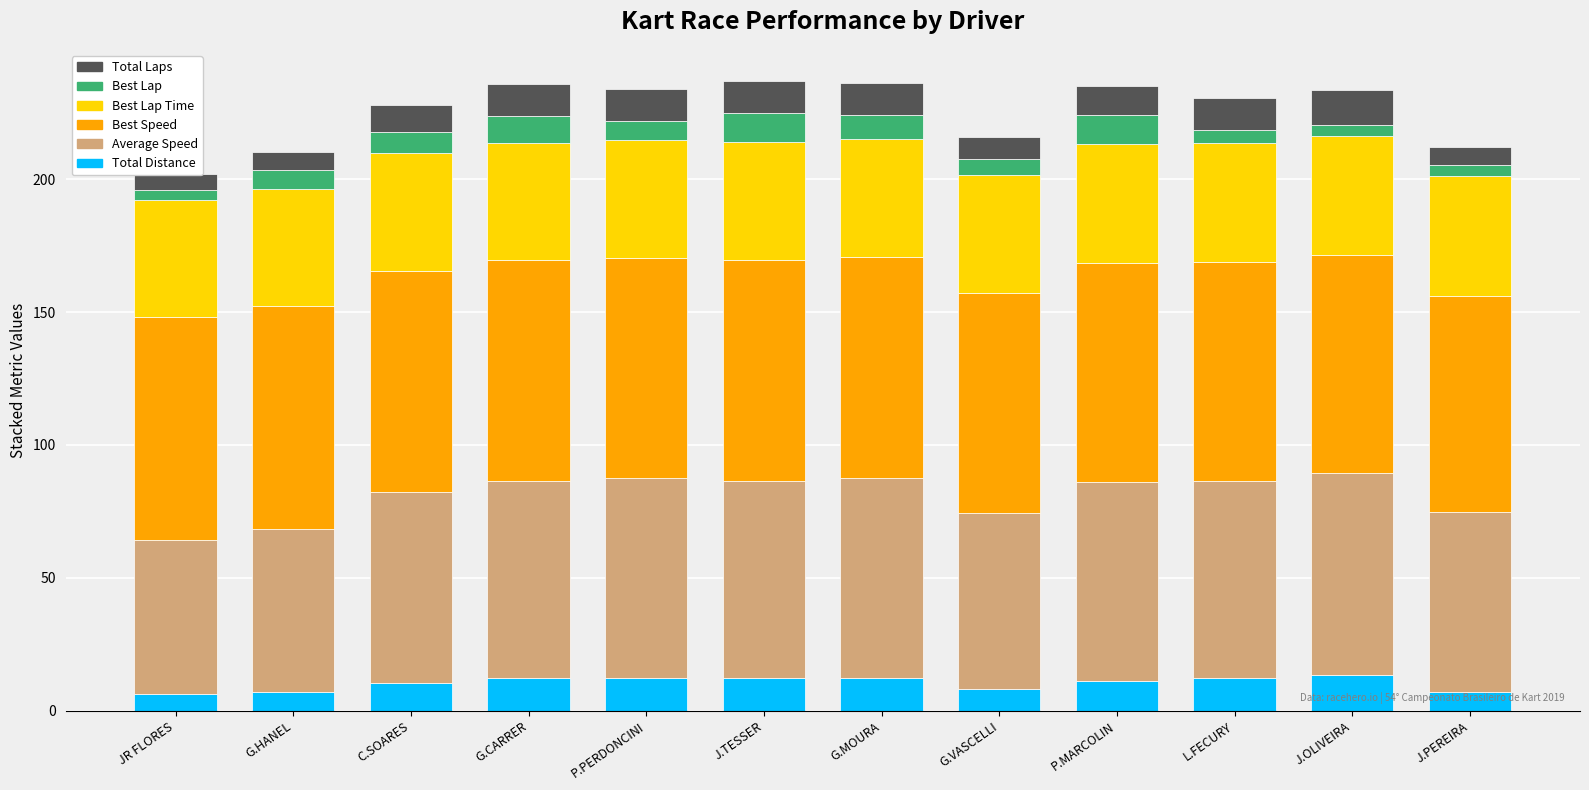

Which label corresponds to the largest value in the chart?

JR FLORES